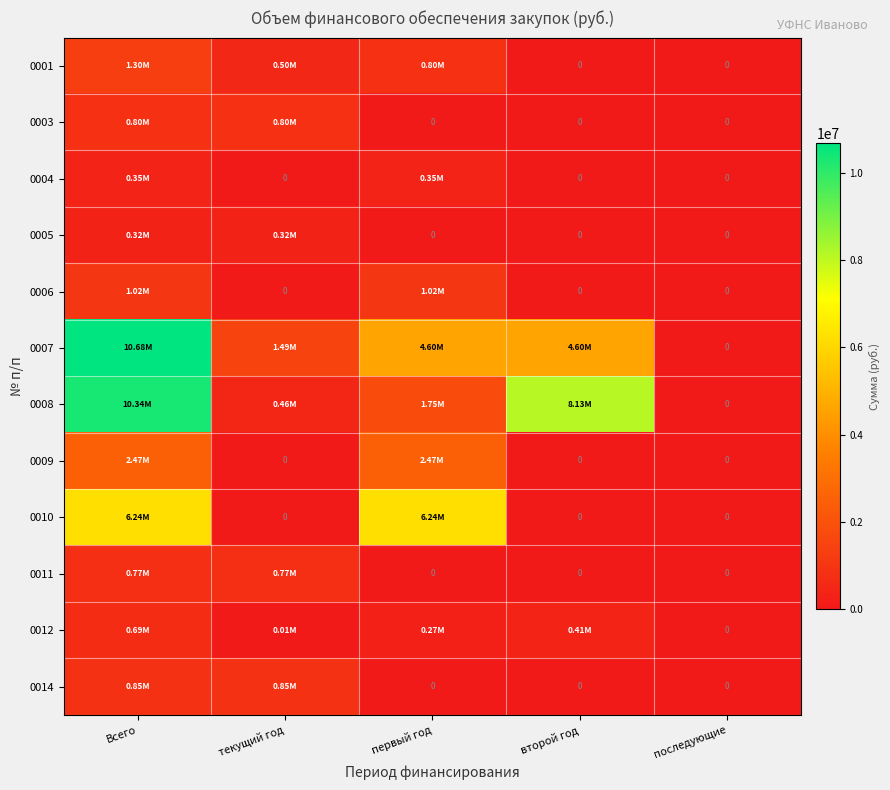

List the labels in order of 0005 value, smallest first.

первый год, второй год, последующие, Всего, текущий год